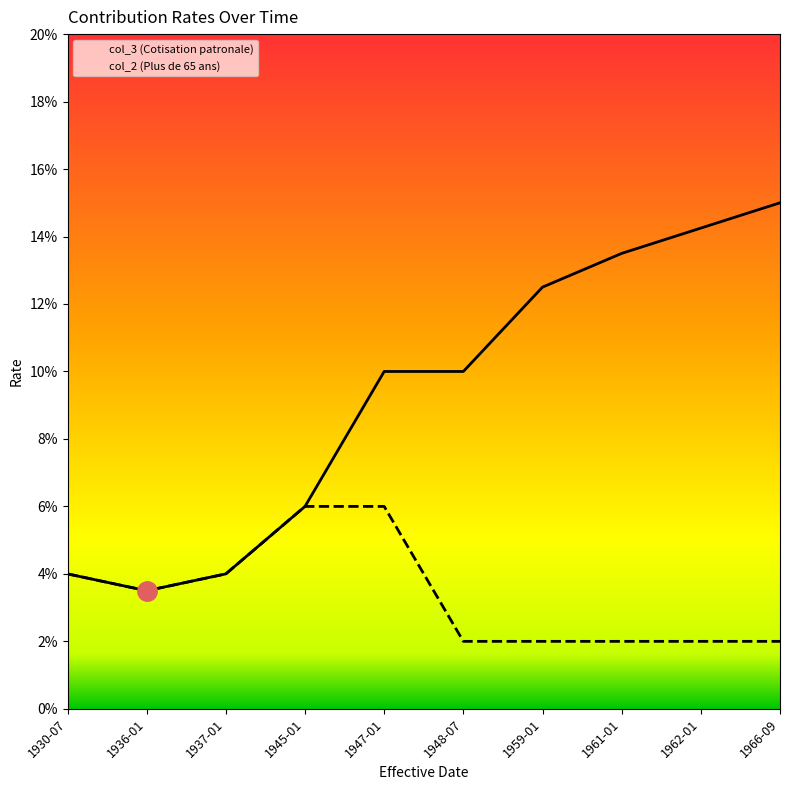

What are all the series names shown in the legend?

col_3 (Cotisation patronale), col_2 (Plus de 65 ans)